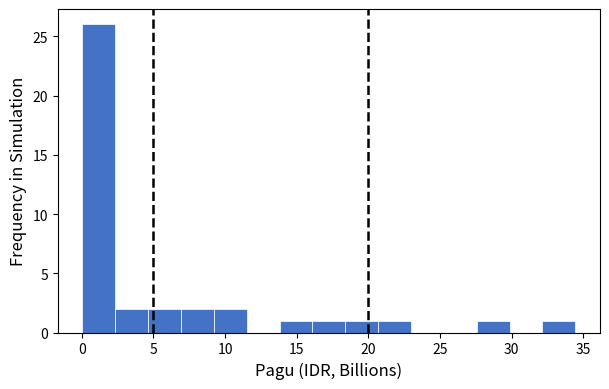

Over which range of the x-axis is the bar tallest?

0.0 to 2.5